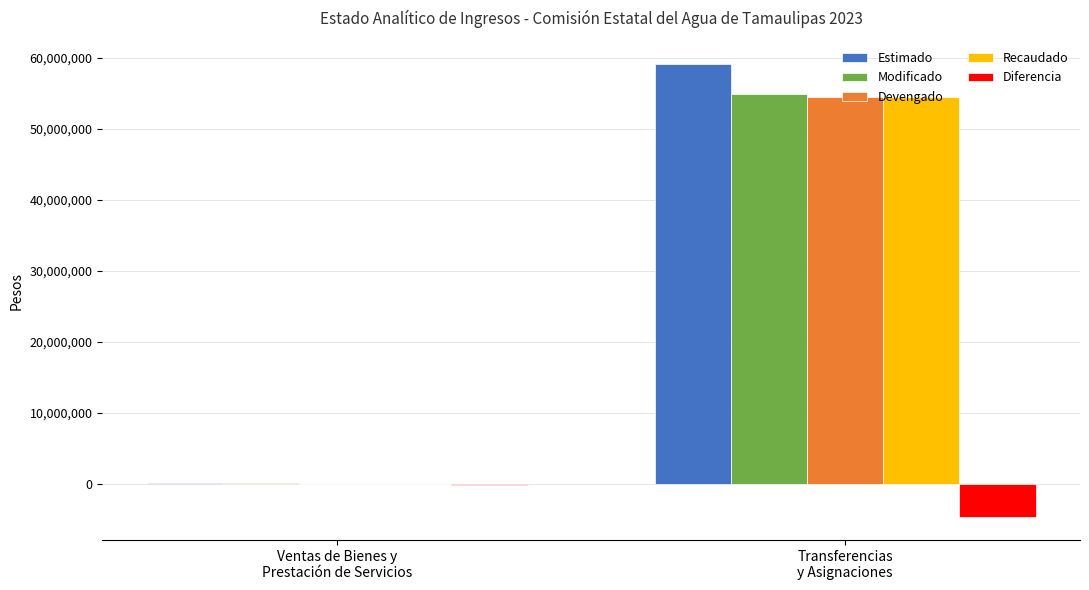

Are the bars grouped side by side (vs. stacked)?

Yes